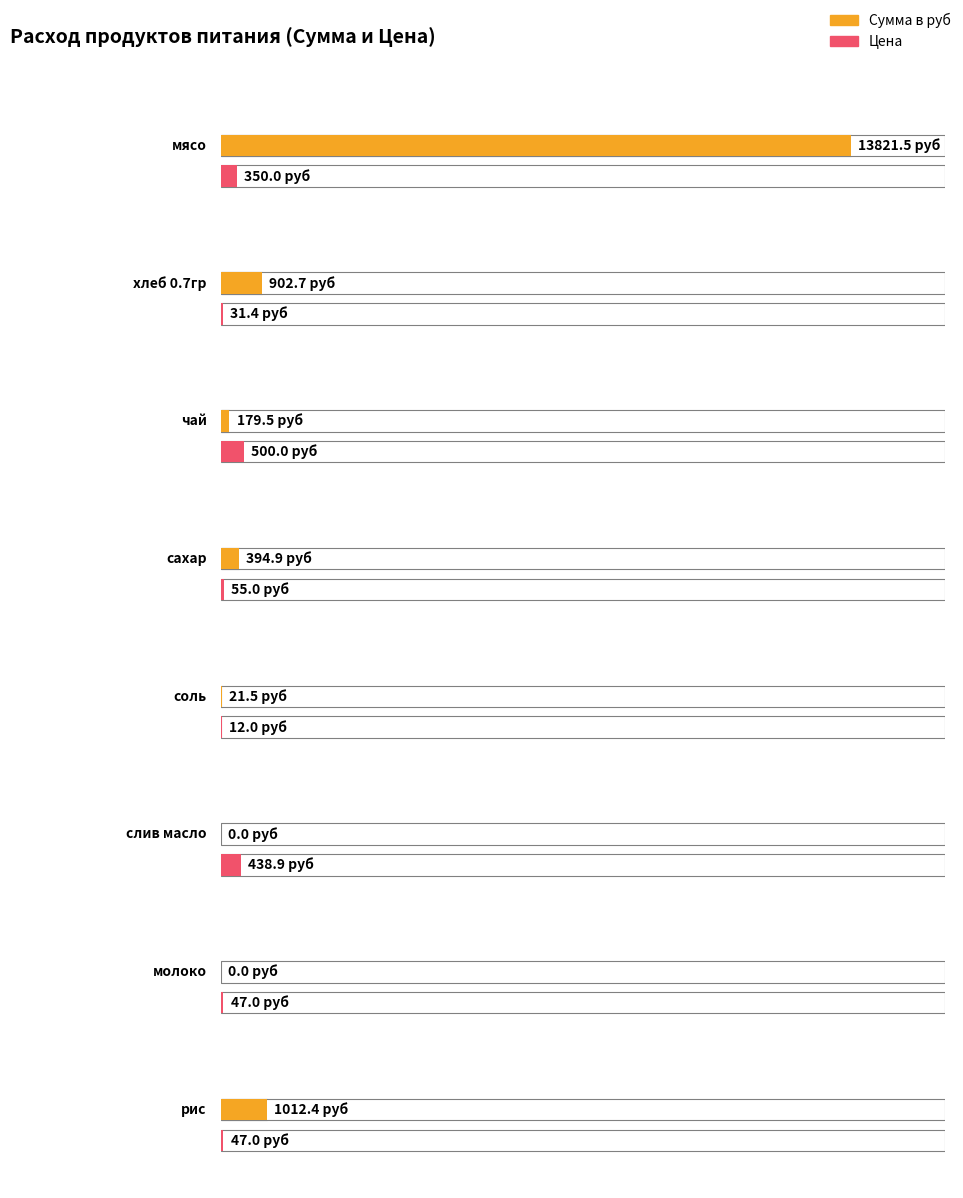

What is the maximum value shown in the chart?

13821.5